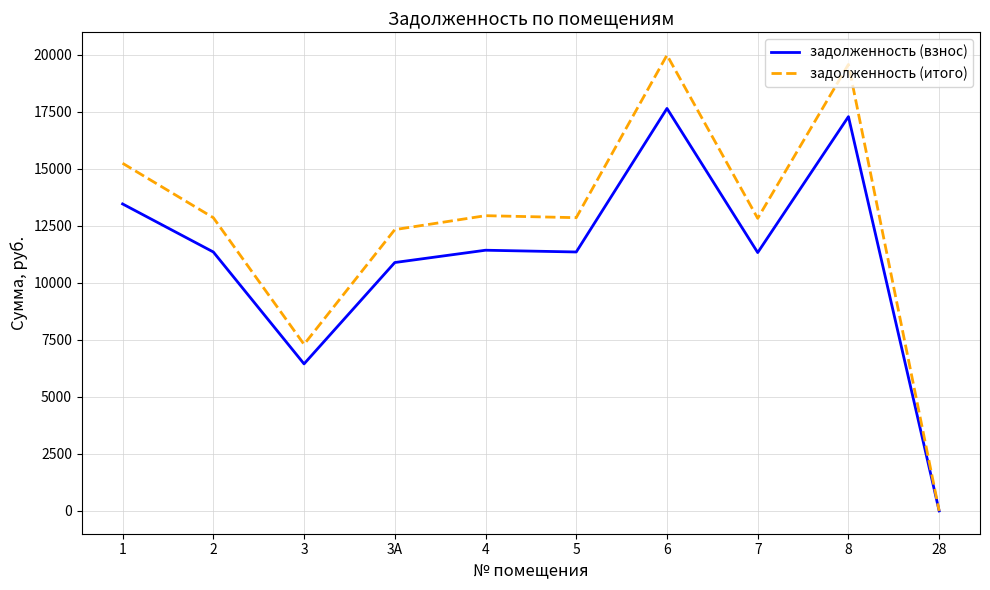

List the series in order of their overall mean, lowest first.

задолженность (взнос), задолженность (итого)